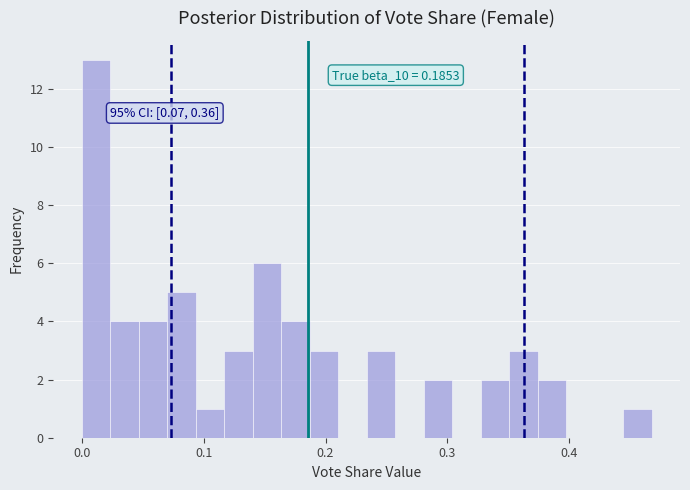

Around what value on the x-axis is the tallest bar? Give the approximate position of its centre, as read against the axis.

0.01